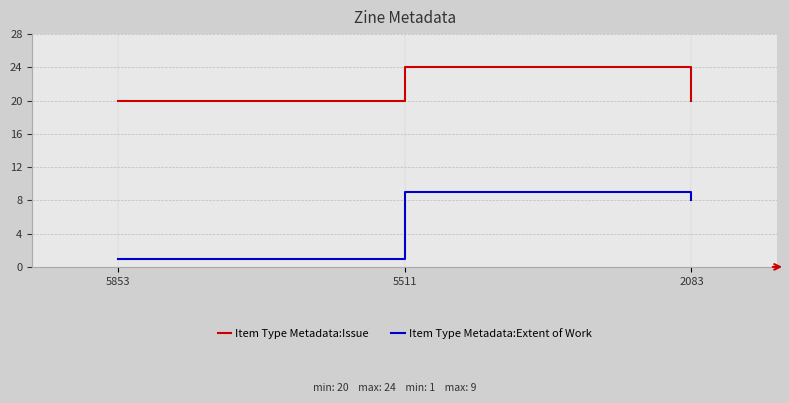

Does the chart display data point markers on the line(s)?

No